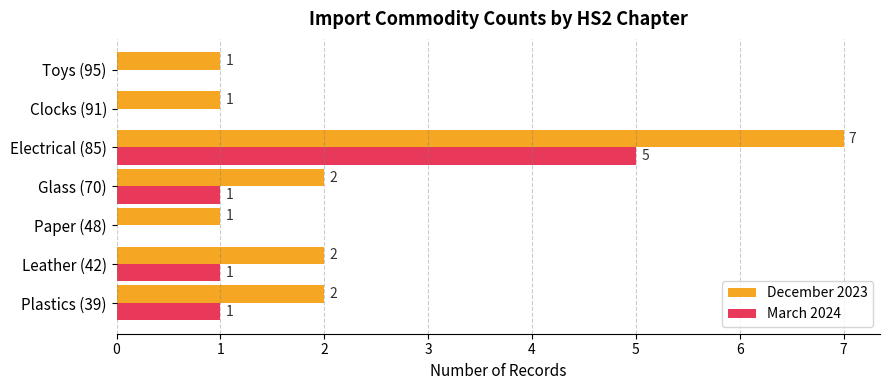

Which series has the largest range (max minus min)?

December 2023